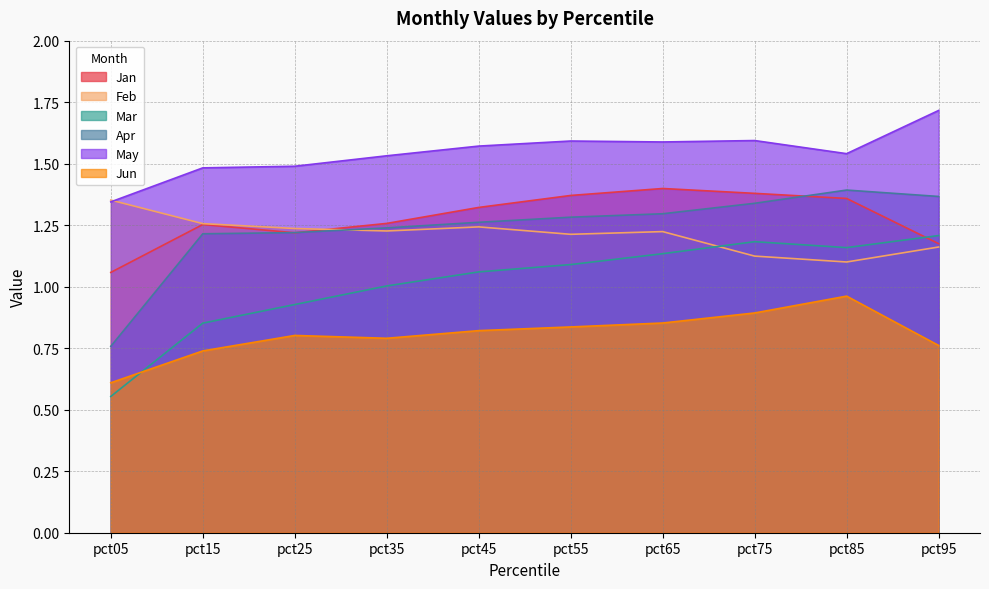

Where is the first local maximum for Jun?

pct25